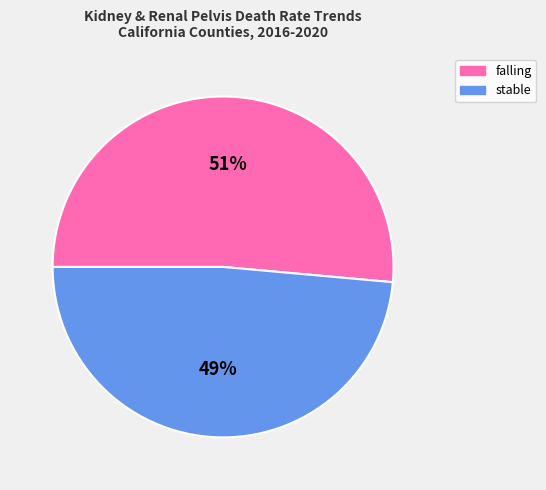

Which slice is the smallest?

stable